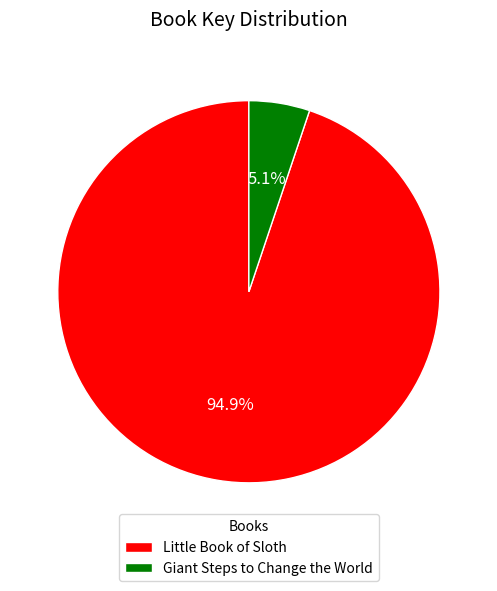

What percentage is the Giant Steps to Change the World slice, to the nearest percent?

5%